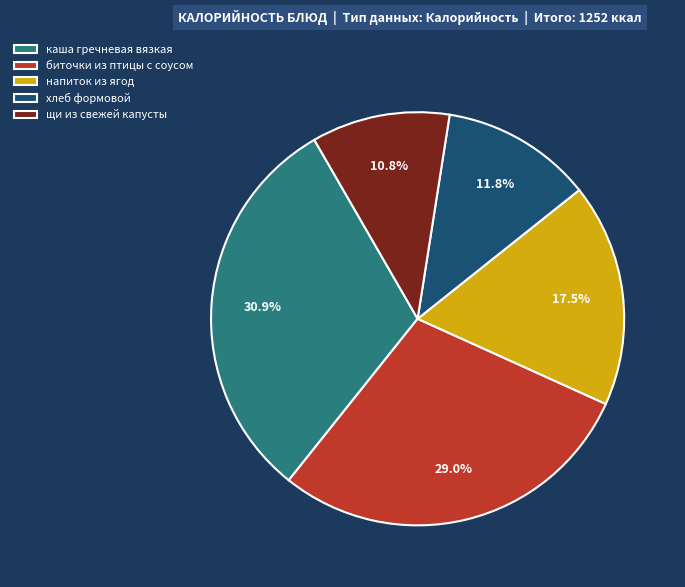

How many segments does this pie chart have?

5